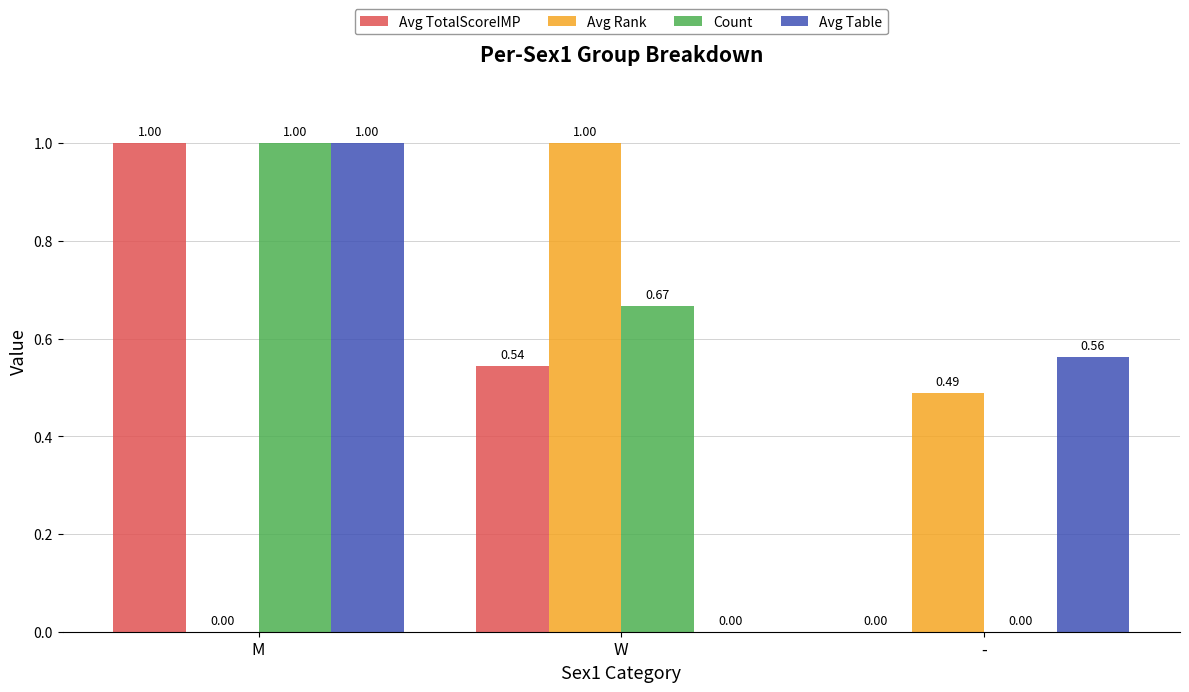

What is the sum of the Count values at M and -?

1.0